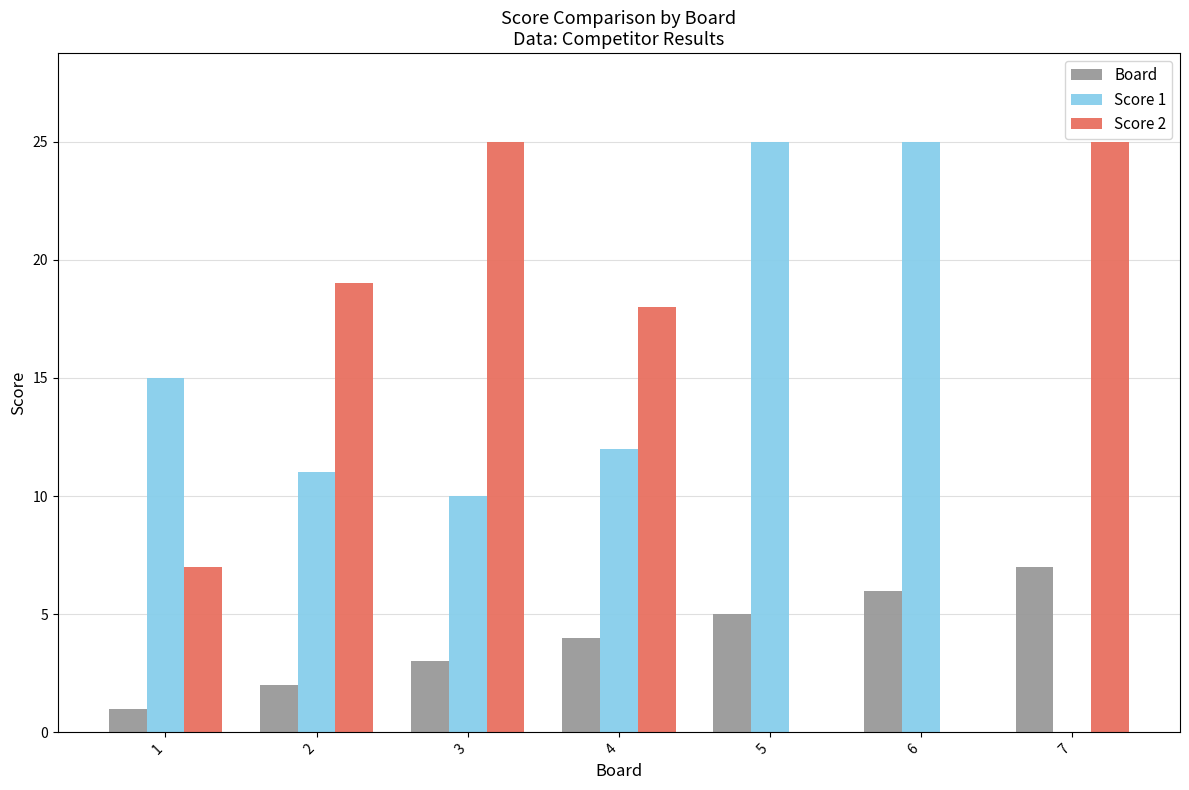

Reading left to right, list all the values displayed in this chart.

Board: 1=1	2=2	3=3	4=4	5=5	6=6	7=7
Score 1: 1=15	2=11	3=10	4=12	5=25	6=25	7=0
Score 2: 1=7	2=19	3=25	4=18	5=0	6=0	7=25